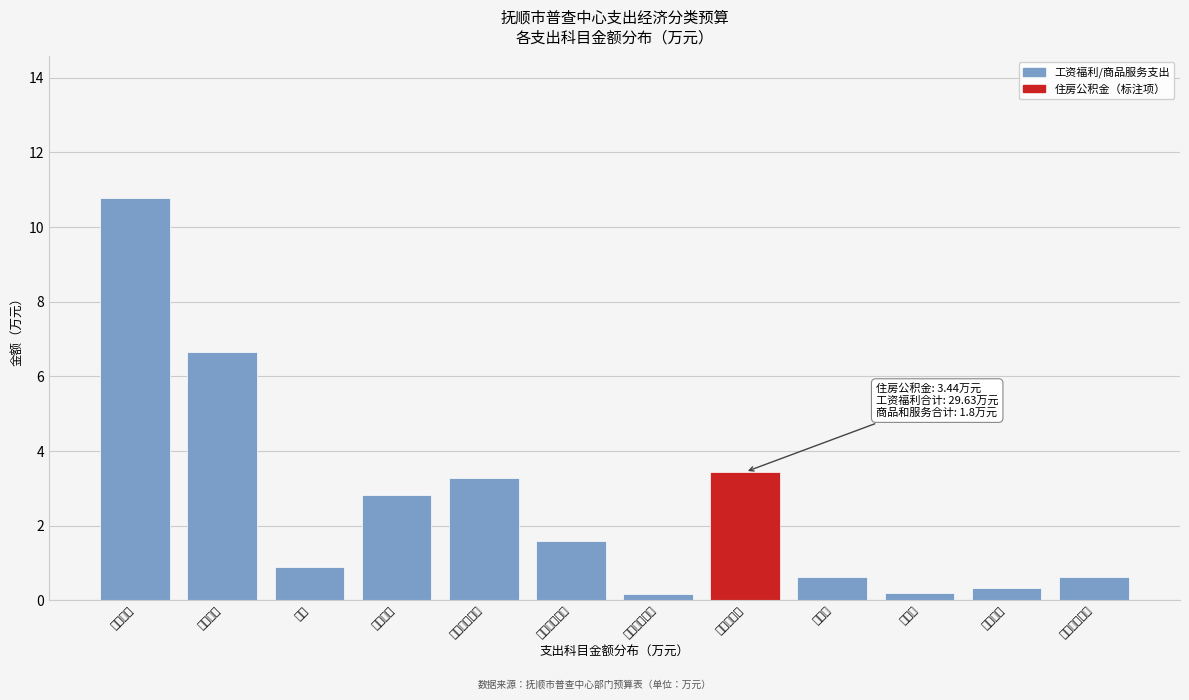

Reading right to left, extract all data points from this chart.

0.6	0.3	0.2	0.6	3.4	0.2	1.6	3.3	2.8	0.9	6.7	10.8